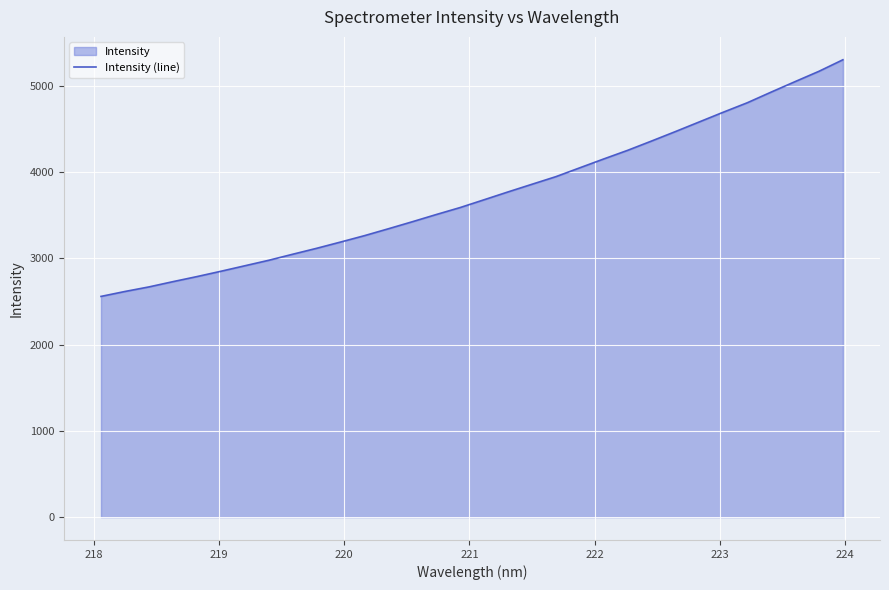

What is the greatest value displayed?

5299.4